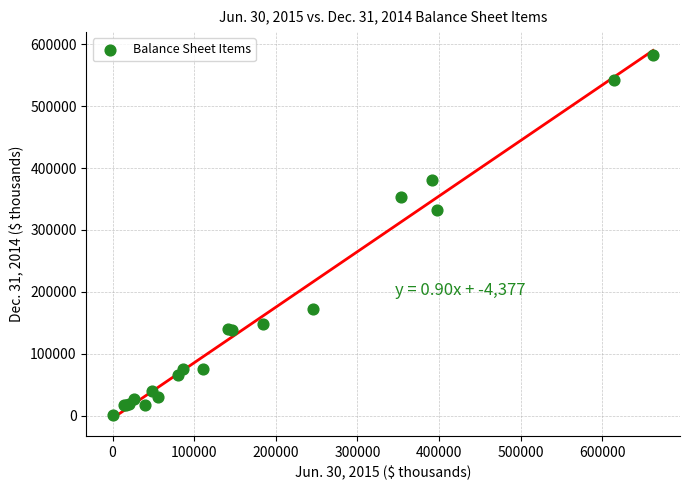

What Y value in the scatter plot is closest to 292023?

331540